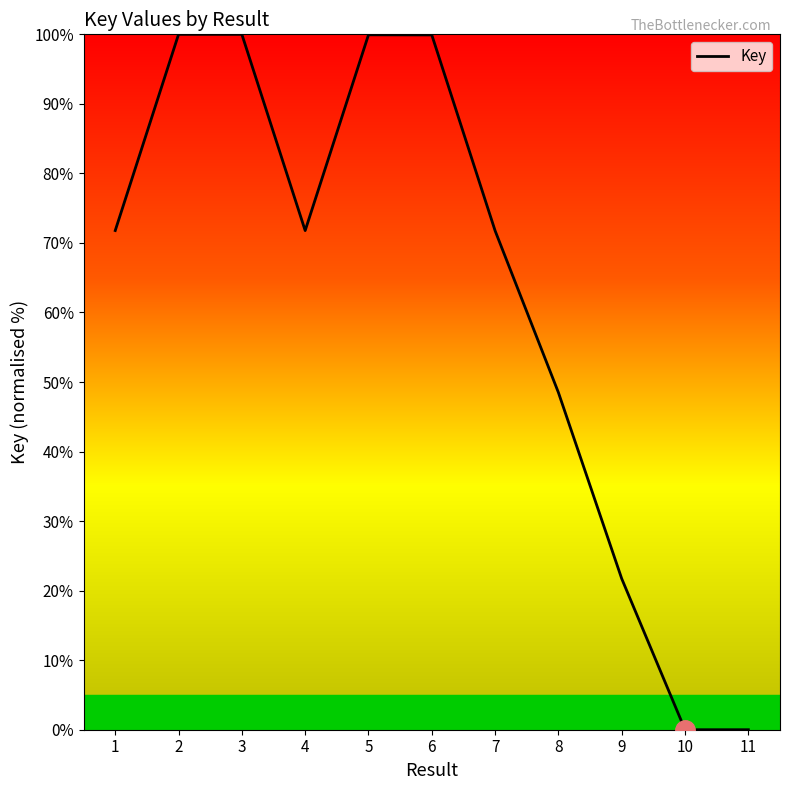

What is the maximum value shown in the chart?

100.0